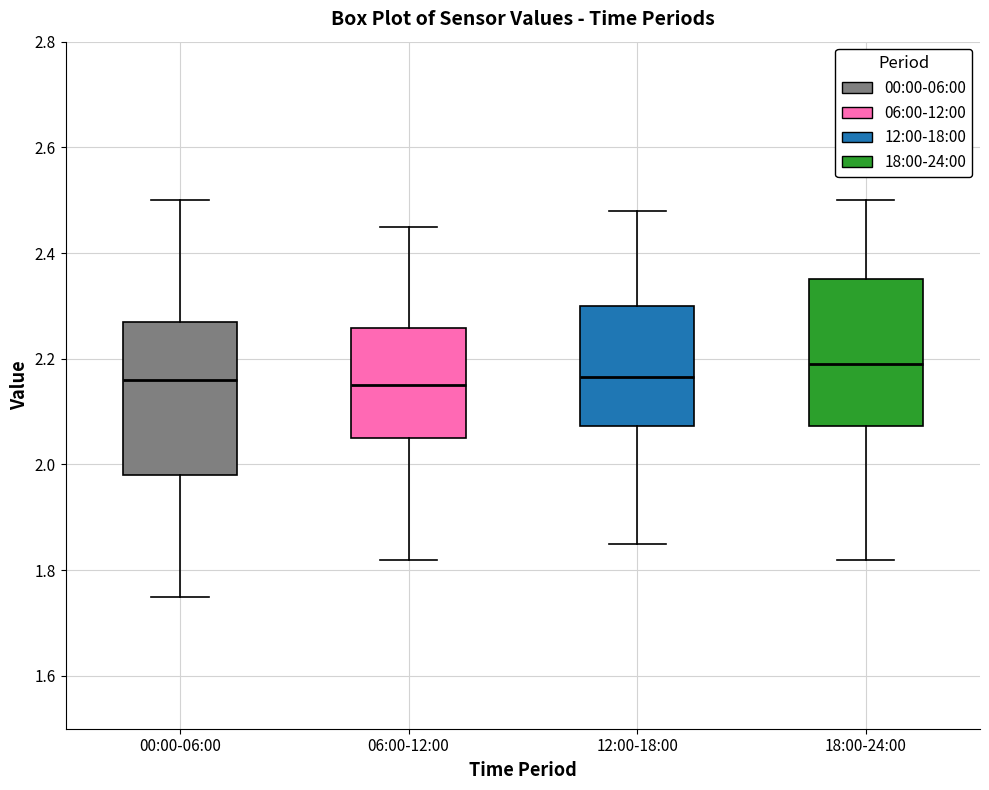

Which box has the highest median line?

18:00-24:00